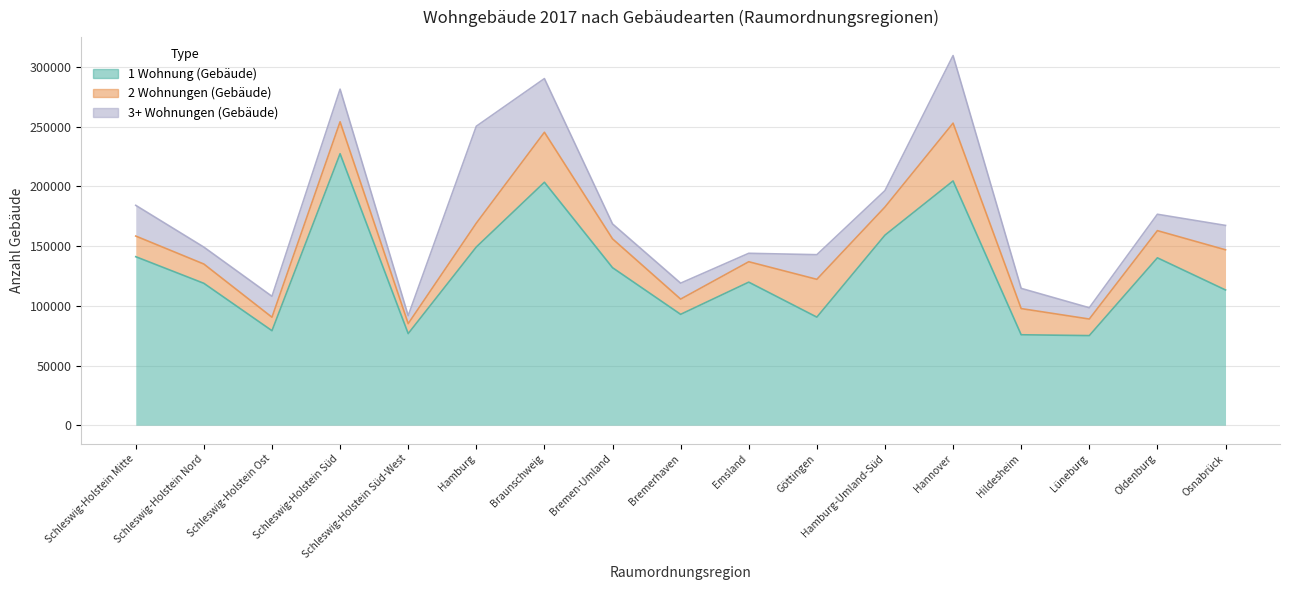

What is the difference between the maximum and minimum values in the 2 Wohnungen (Gebäude) series?

40067